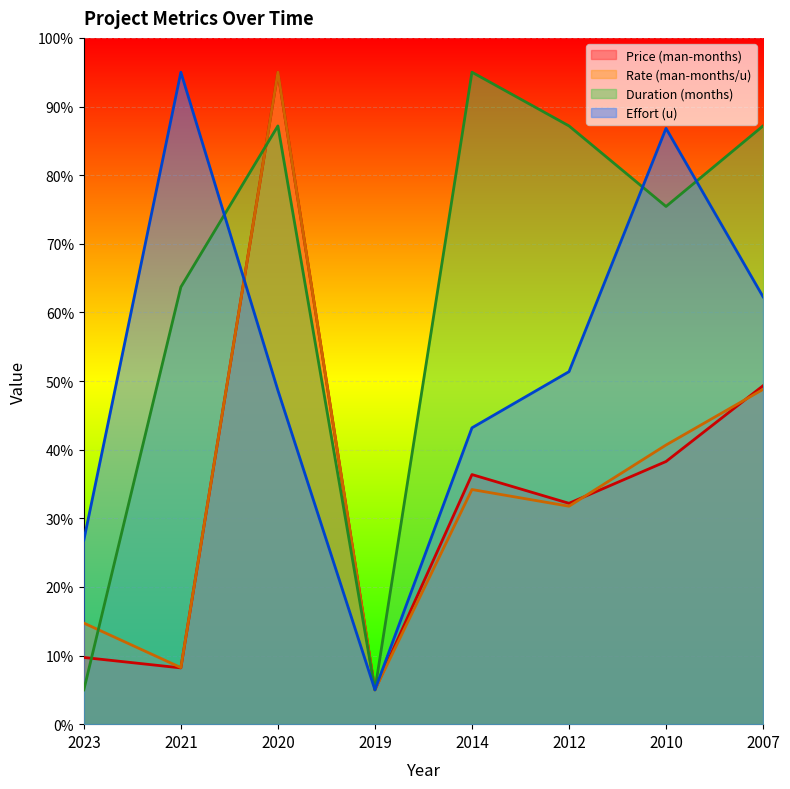

Does the chart display data point markers on the line(s)?

No